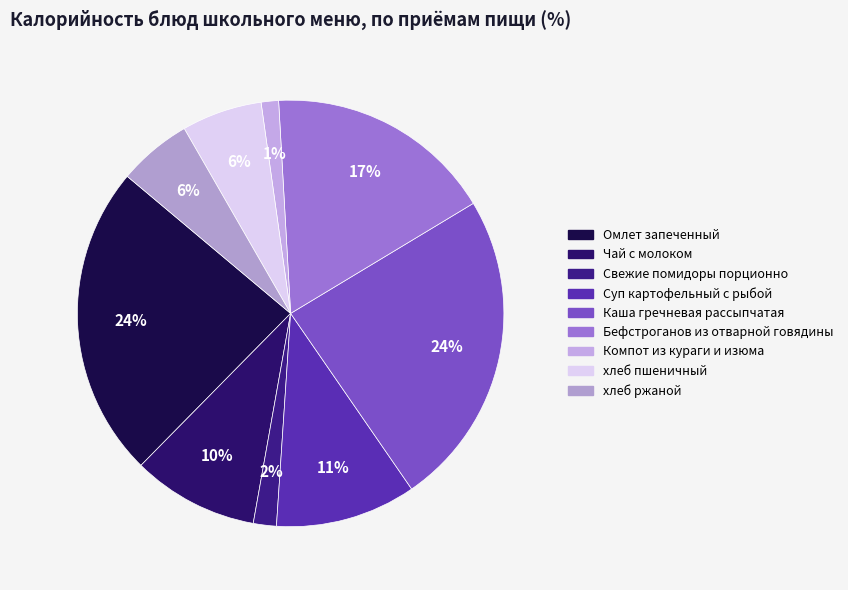

Is there any slice that represents more than half of the pie?

No